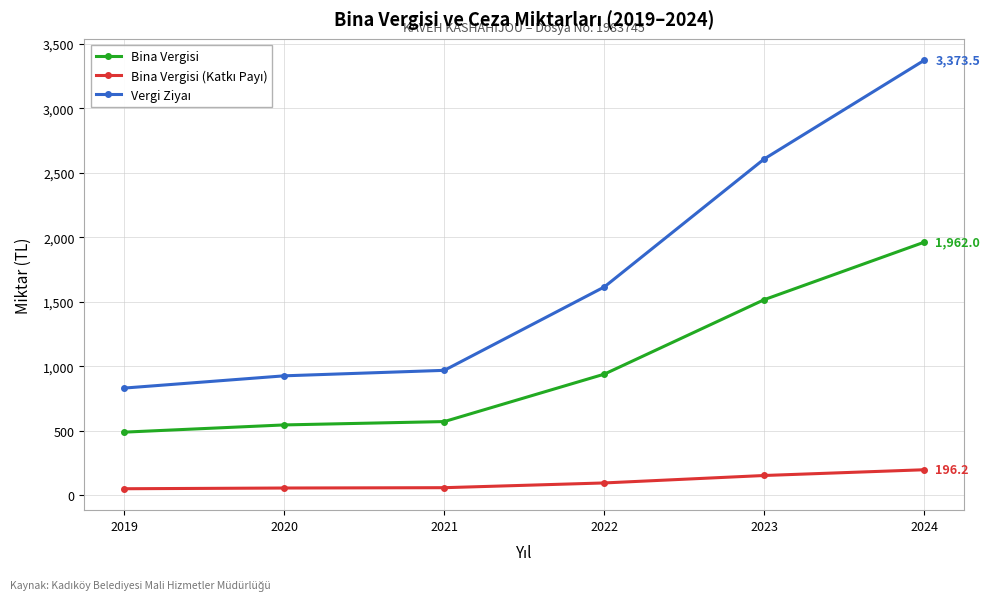

What is the difference between the maximum and minimum values in the Bina Vergisi series?

1474.0